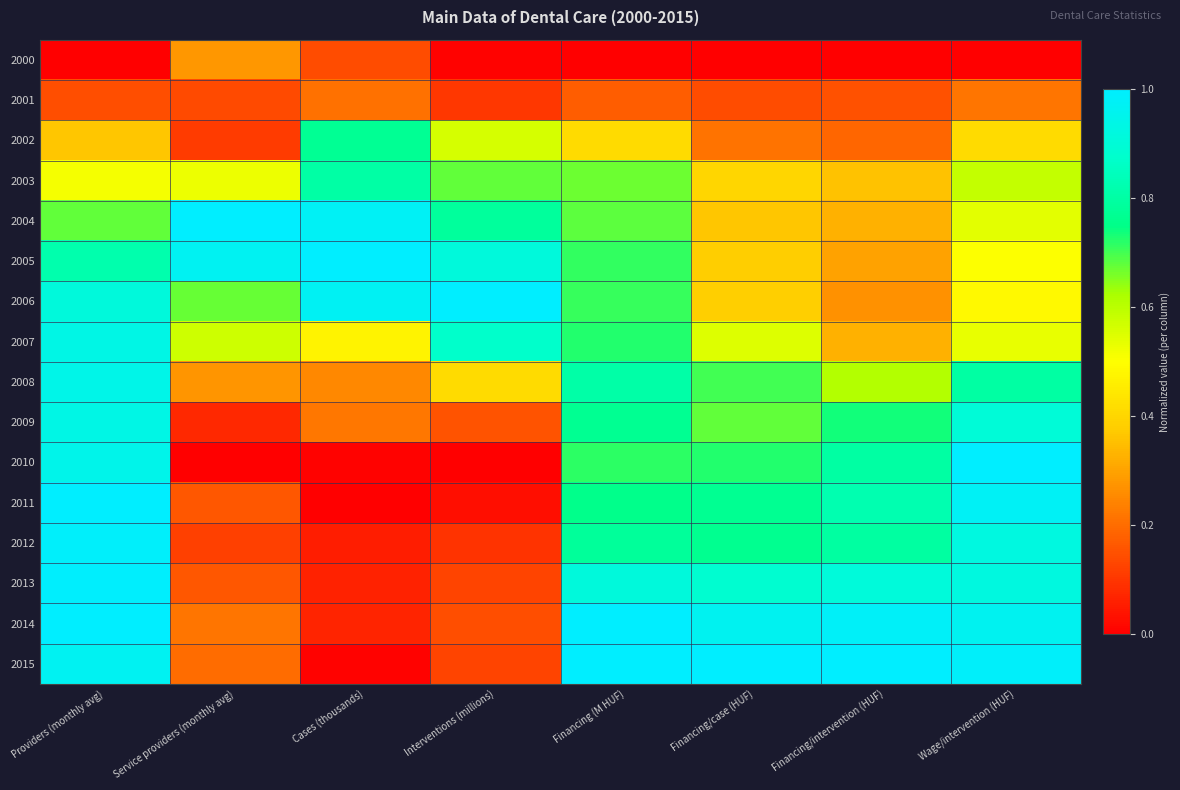

Reading left to right, transcribe all the data shown in this chart.

2000: Providers (monthly avg)=0.0	Service providers (monthly avg)=0.3	Cases (thousands)=0.1	Interventions (millions)=0.0	Financing (M HUF)=0.0	Financing/case (HUF)=0.0	Financing/intervention (HUF)=0.0	Wage/intervention (HUF)=0.0
2001: Providers (monthly avg)=0.1	Service providers (monthly avg)=0.1	Cases (thousands)=0.2	Interventions (millions)=0.1	Financing (M HUF)=0.2	Financing/case (HUF)=0.1	Financing/intervention (HUF)=0.1	Wage/intervention (HUF)=0.2
2002: Providers (monthly avg)=0.4	Service providers (monthly avg)=0.1	Cases (thousands)=0.8	Interventions (millions)=0.6	Financing (M HUF)=0.4	Financing/case (HUF)=0.2	Financing/intervention (HUF)=0.2	Wage/intervention (HUF)=0.4
2003: Providers (monthly avg)=0.5	Service providers (monthly avg)=0.5	Cases (thousands)=0.8	Interventions (millions)=0.7	Financing (M HUF)=0.7	Financing/case (HUF)=0.4	Financing/intervention (HUF)=0.4	Wage/intervention (HUF)=0.6
2004: Providers (monthly avg)=0.7	Service providers (monthly avg)=1.0	Cases (thousands)=1.0	Interventions (millions)=0.8	Financing (M HUF)=0.7	Financing/case (HUF)=0.4	Financing/intervention (HUF)=0.3	Wage/intervention (HUF)=0.5
2005: Providers (monthly avg)=0.8	Service providers (monthly avg)=1.0	Cases (thousands)=1.0	Interventions (millions)=0.9	Financing (M HUF)=0.7	Financing/case (HUF)=0.4	Financing/intervention (HUF)=0.3	Wage/intervention (HUF)=0.5
2006: Providers (monthly avg)=0.9	Service providers (monthly avg)=0.7	Cases (thousands)=1.0	Interventions (millions)=1.0	Financing (M HUF)=0.7	Financing/case (HUF)=0.4	Financing/intervention (HUF)=0.3	Wage/intervention (HUF)=0.5
2007: Providers (monthly avg)=0.9	Service providers (monthly avg)=0.6	Cases (thousands)=0.5	Interventions (millions)=0.9	Financing (M HUF)=0.7	Financing/case (HUF)=0.5	Financing/intervention (HUF)=0.3	Wage/intervention (HUF)=0.5
2008: Providers (monthly avg)=0.9	Service providers (monthly avg)=0.3	Cases (thousands)=0.3	Interventions (millions)=0.4	Financing (M HUF)=0.8	Financing/case (HUF)=0.7	Financing/intervention (HUF)=0.6	Wage/intervention (HUF)=0.8
2009: Providers (monthly avg)=0.9	Service providers (monthly avg)=0.1	Cases (thousands)=0.2	Interventions (millions)=0.2	Financing (M HUF)=0.8	Financing/case (HUF)=0.7	Financing/intervention (HUF)=0.7	Wage/intervention (HUF)=0.9
2010: Providers (monthly avg)=0.9	Service providers (monthly avg)=0.0	Cases (thousands)=0.0	Interventions (millions)=0.0	Financing (M HUF)=0.7	Financing/case (HUF)=0.7	Financing/intervention (HUF)=0.8	Wage/intervention (HUF)=1.0
2011: Providers (monthly avg)=1.0	Service providers (monthly avg)=0.2	Cases (thousands)=0.0	Interventions (millions)=0.0	Financing (M HUF)=0.8	Financing/case (HUF)=0.8	Financing/intervention (HUF)=0.8	Wage/intervention (HUF)=1.0
2012: Providers (monthly avg)=1.0	Service providers (monthly avg)=0.1	Cases (thousands)=0.1	Interventions (millions)=0.1	Financing (M HUF)=0.8	Financing/case (HUF)=0.8	Financing/intervention (HUF)=0.8	Wage/intervention (HUF)=0.9
2013: Providers (monthly avg)=1.0	Service providers (monthly avg)=0.2	Cases (thousands)=0.1	Interventions (millions)=0.1	Financing (M HUF)=0.9	Financing/case (HUF)=0.9	Financing/intervention (HUF)=0.9	Wage/intervention (HUF)=0.9
2014: Providers (monthly avg)=1.0	Service providers (monthly avg)=0.2	Cases (thousands)=0.1	Interventions (millions)=0.1	Financing (M HUF)=1.0	Financing/case (HUF)=1.0	Financing/intervention (HUF)=1.0	Wage/intervention (HUF)=1.0
2015: Providers (monthly avg)=1.0	Service providers (monthly avg)=0.2	Cases (thousands)=0.0	Interventions (millions)=0.1	Financing (M HUF)=1.0	Financing/case (HUF)=1.0	Financing/intervention (HUF)=1.0	Wage/intervention (HUF)=1.0